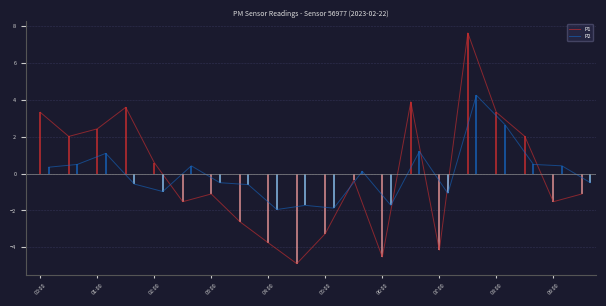

How many negative values does the P2 series have?

10